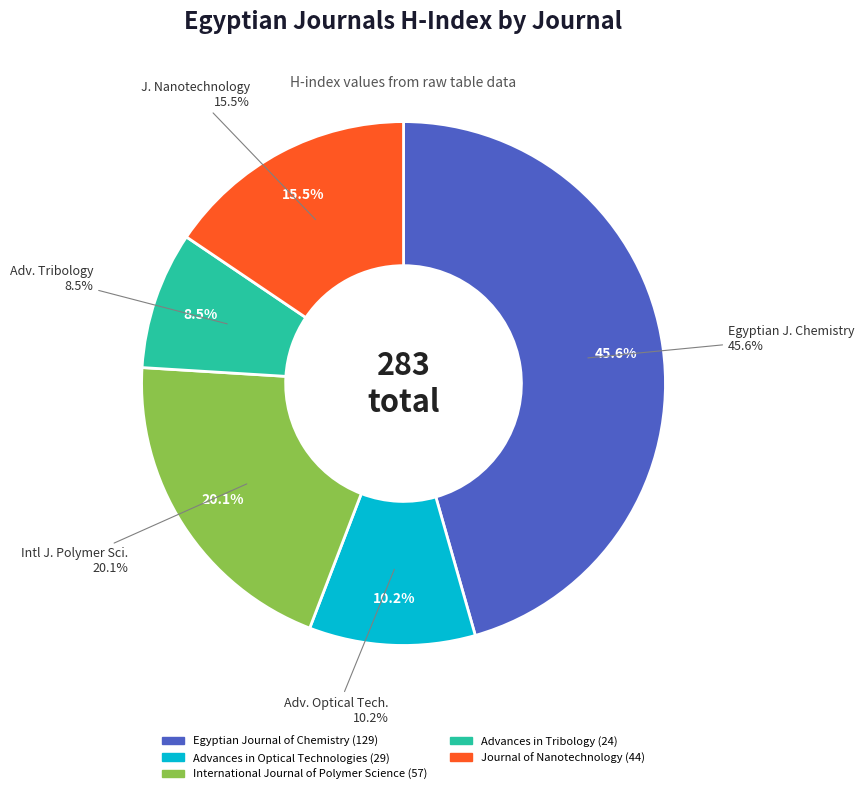

Count the number of slices in the pie.

5